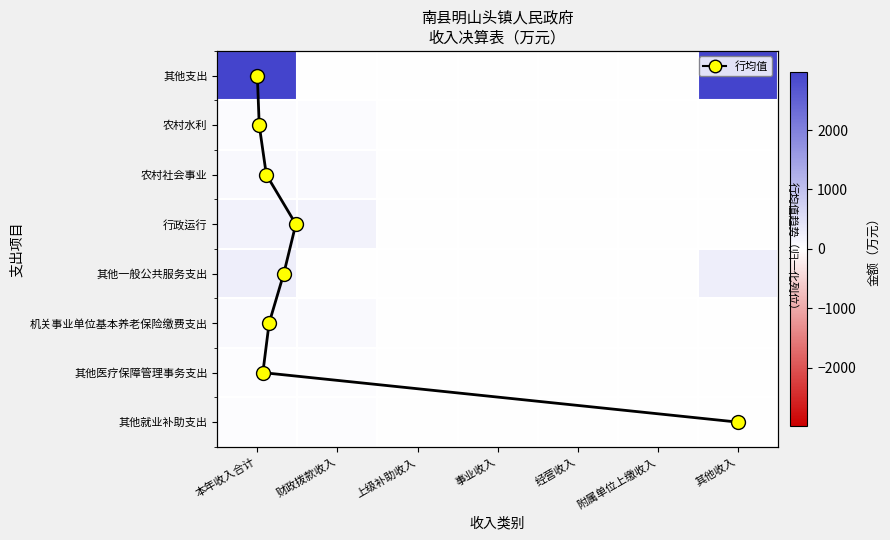

The 机关事业单位基本养老保险缴费支出 series shows 0.0 at 上级补助收入. True or false?

True